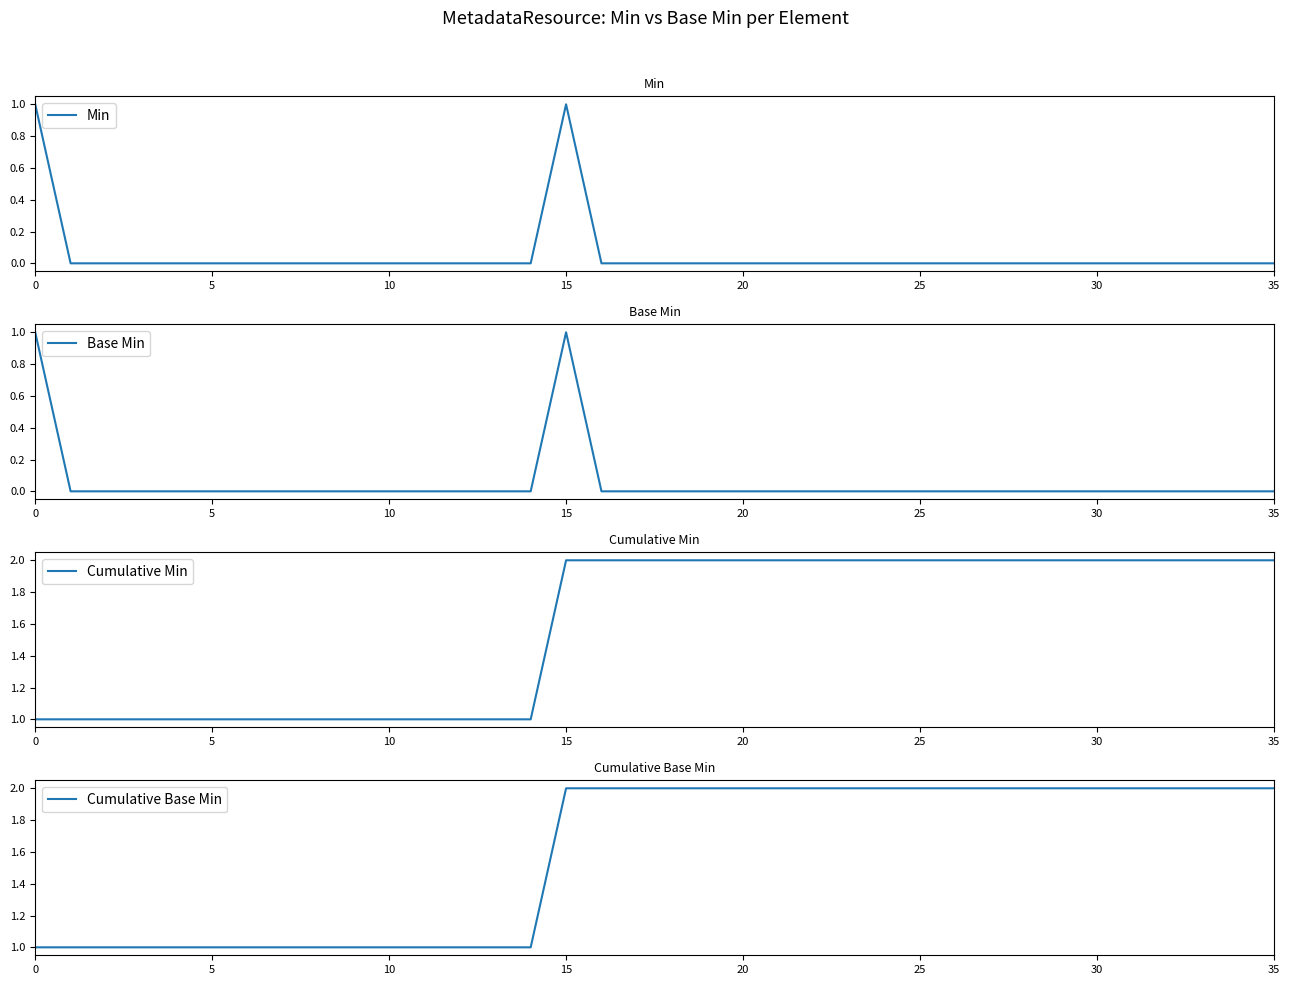

Which series changed the most between 11 and 33?

Cumulative Min